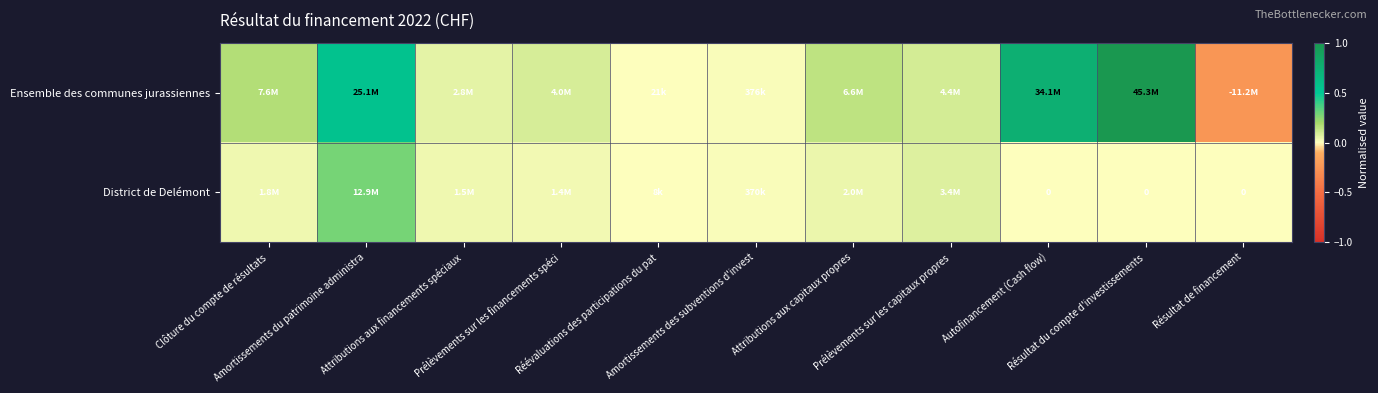

At which label does Ensemble des communes jurassiennes first exceed 0?

Clôture du compte de résultats